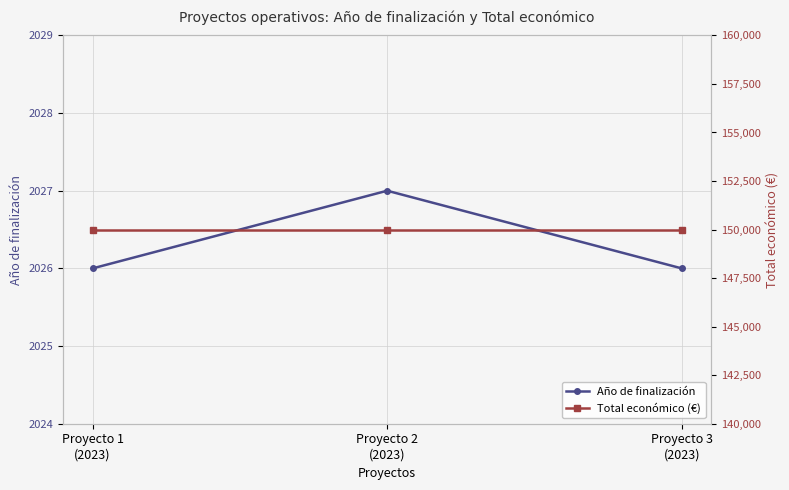

Reading left to right, what are all the values shown in this chart?

Año de finalización: Proyecto 1
(2023)=2026	Proyecto 2
(2023)=2027	Proyecto 3
(2023)=2026
Total económico (€): Proyecto 1
(2023)=150000	Proyecto 2
(2023)=150000	Proyecto 3
(2023)=150000